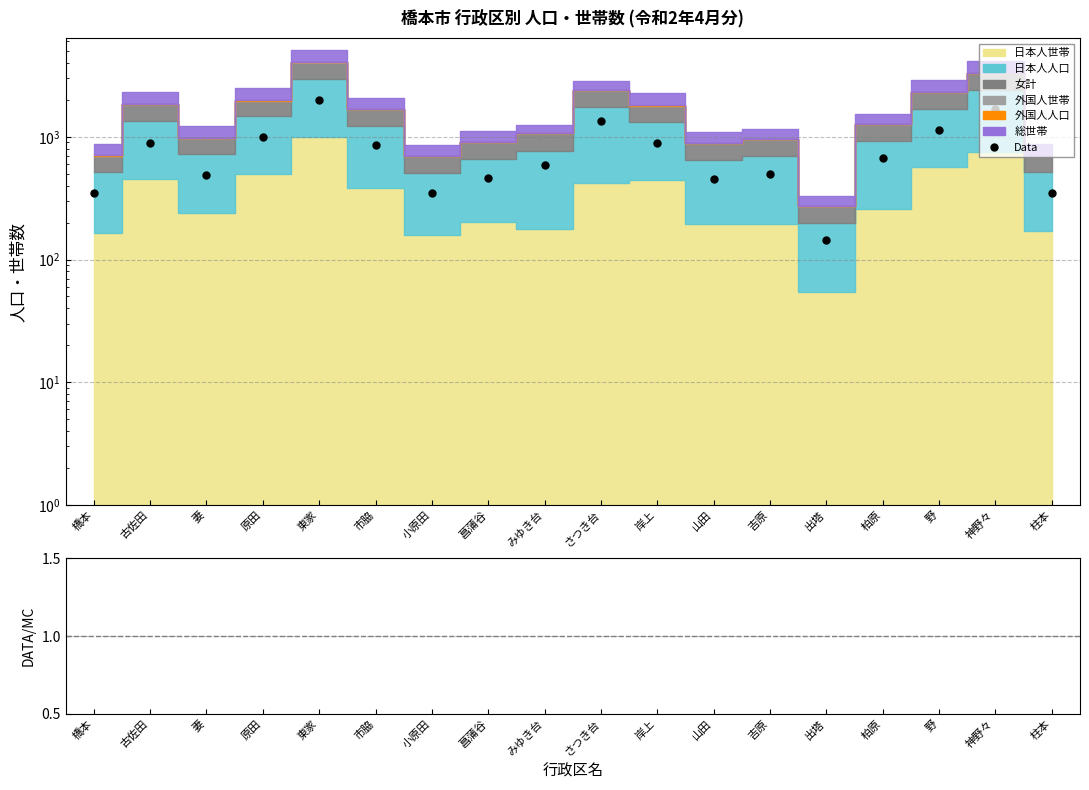

Approximately how many times larger is the value at 妻 compared to 菖蒲谷?

1.1